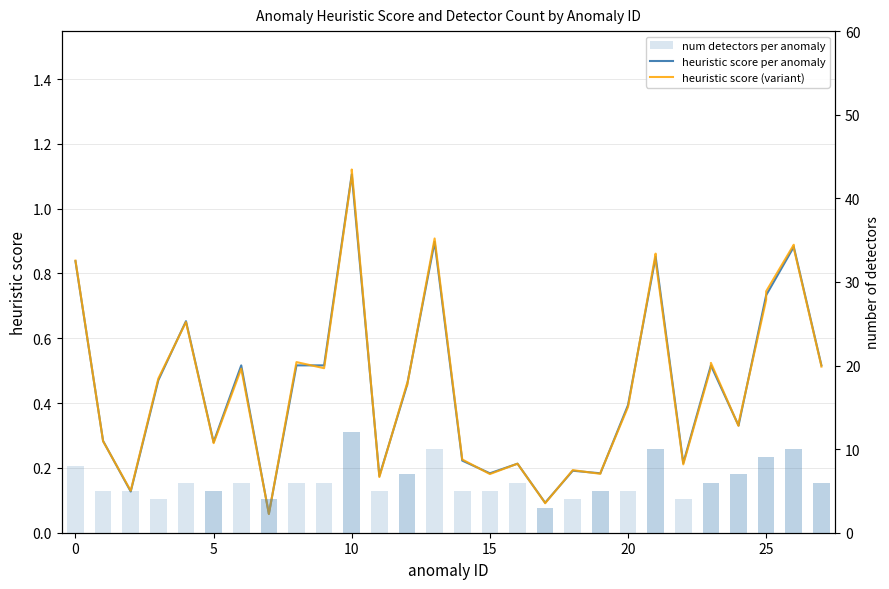

At 25, list the series in order from largest to smallest.

num detectors per anomaly, heuristic score per anomaly, heuristic score (variant)